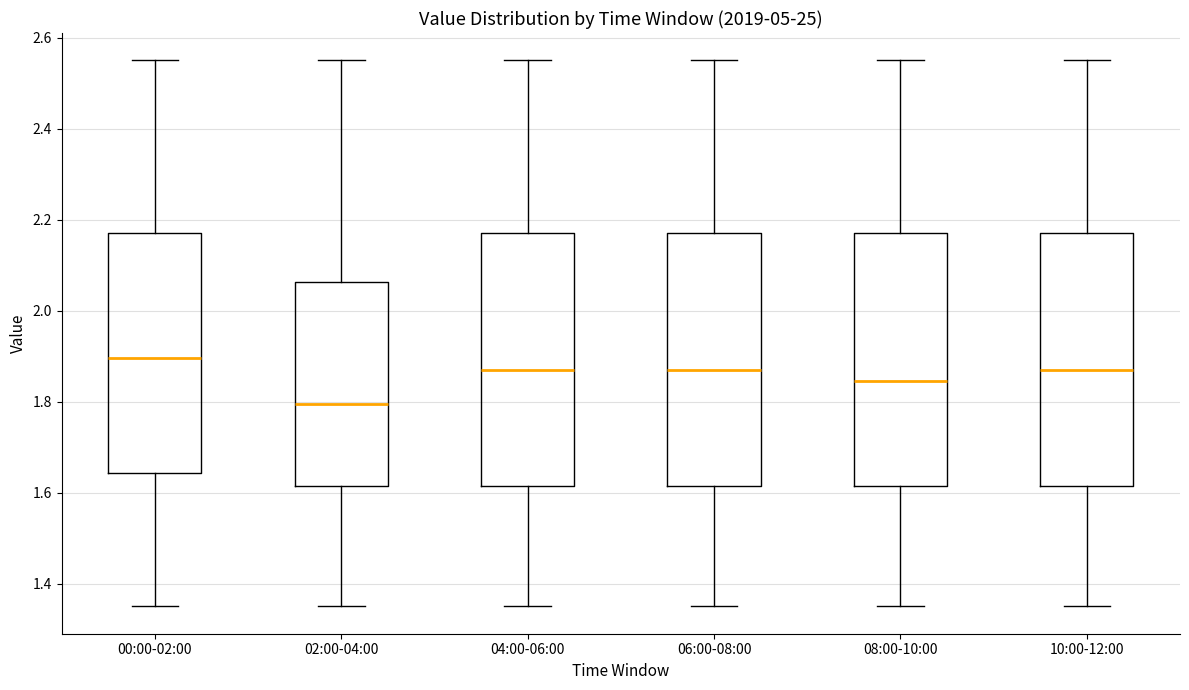

Which box's median line is the lowest?

02:00-04:00